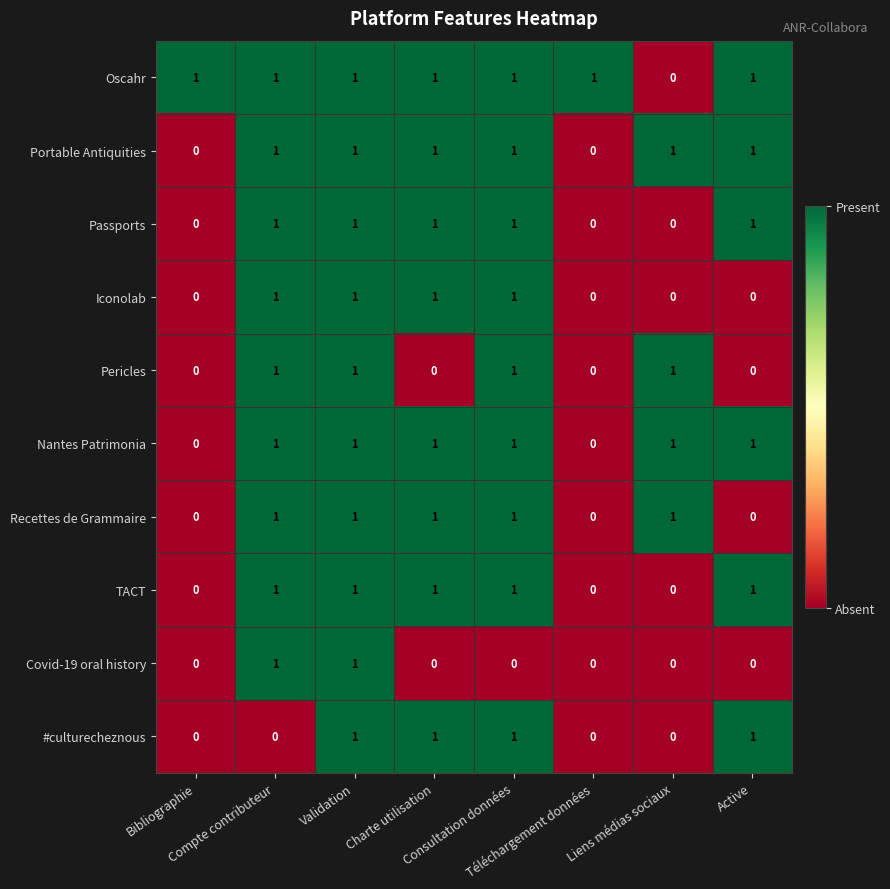

What is the sum of all Nantes Patrimonia values?

6